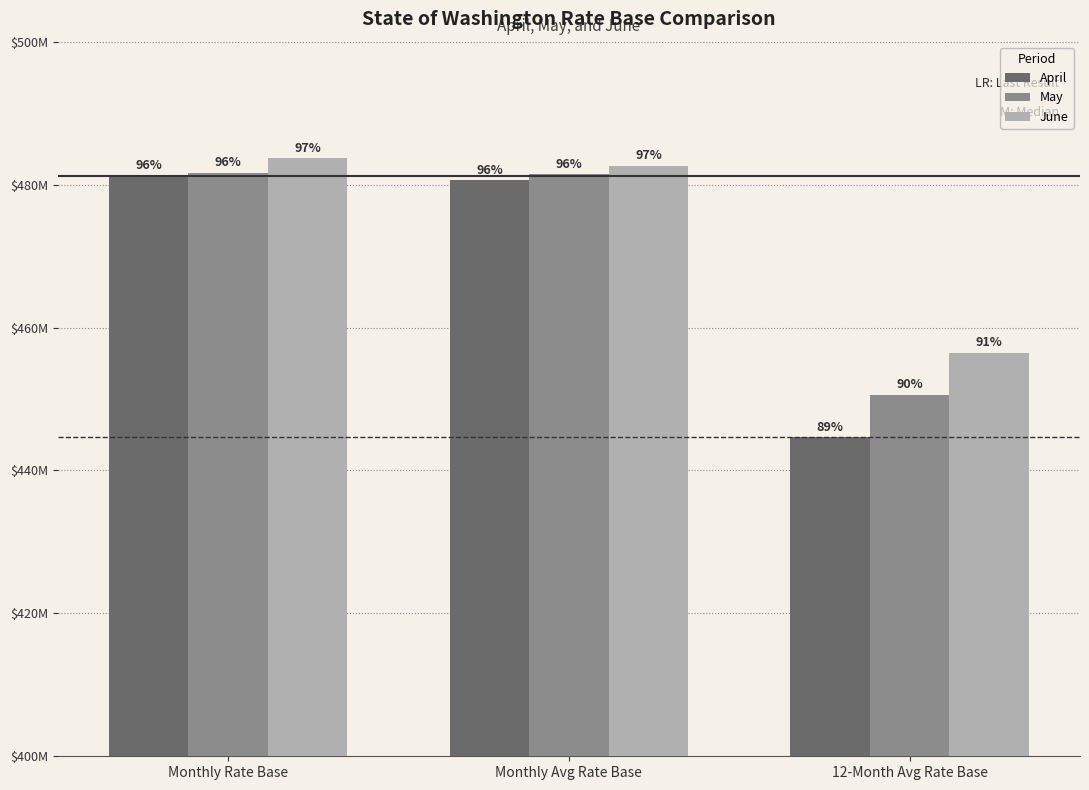

What is the sum of all June values?

1422805310.0